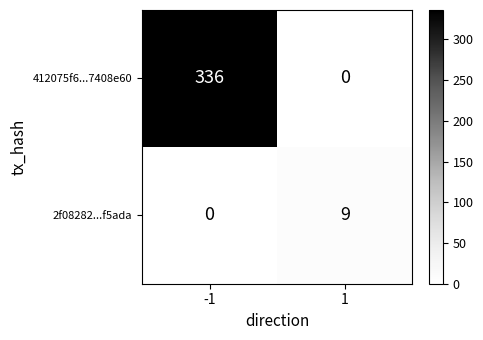

What is the total value across all series at 1?

9